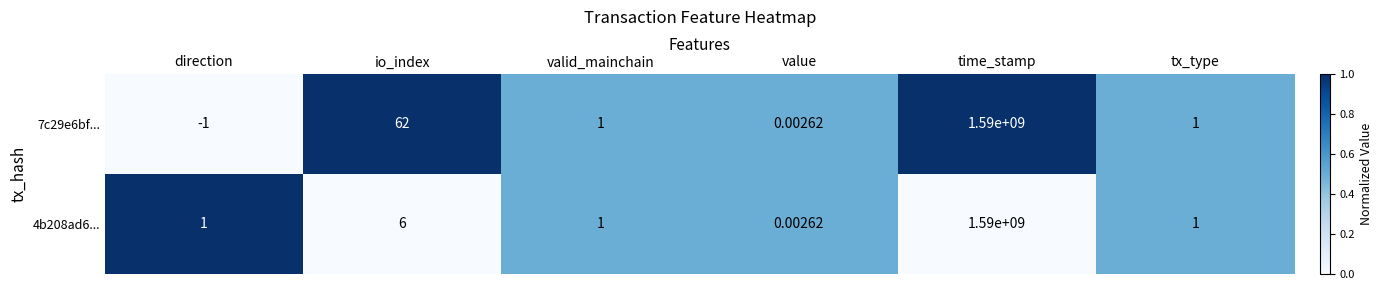

At which label does 4b208ad6... reach its minimum?

value